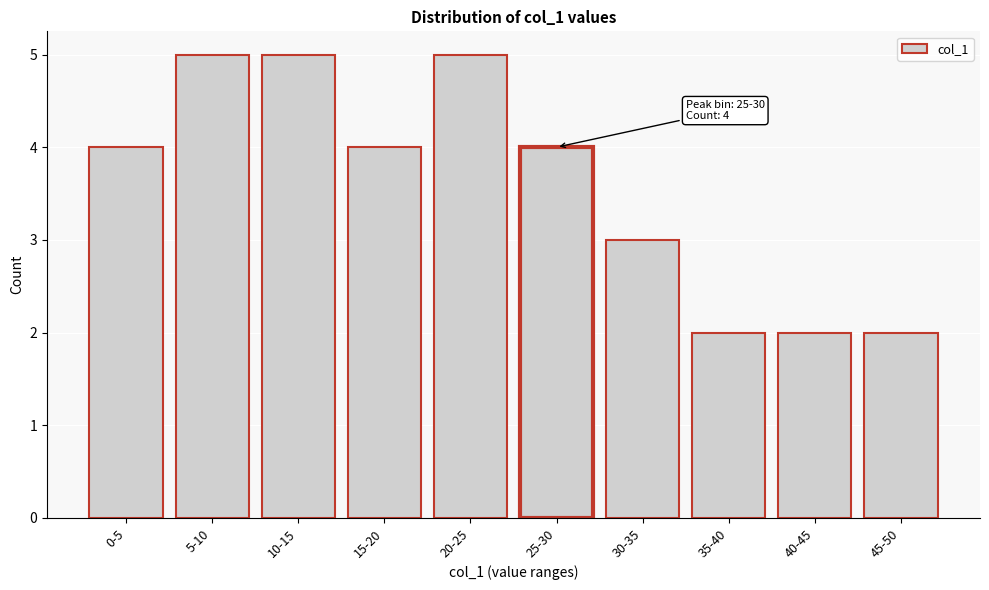

Reading right to left, extract all data points from this chart.

45-50=2	40-45=2	35-40=2	30-35=3	25-30=4	20-25=5	15-20=4	10-15=5	5-10=5	0-5=4